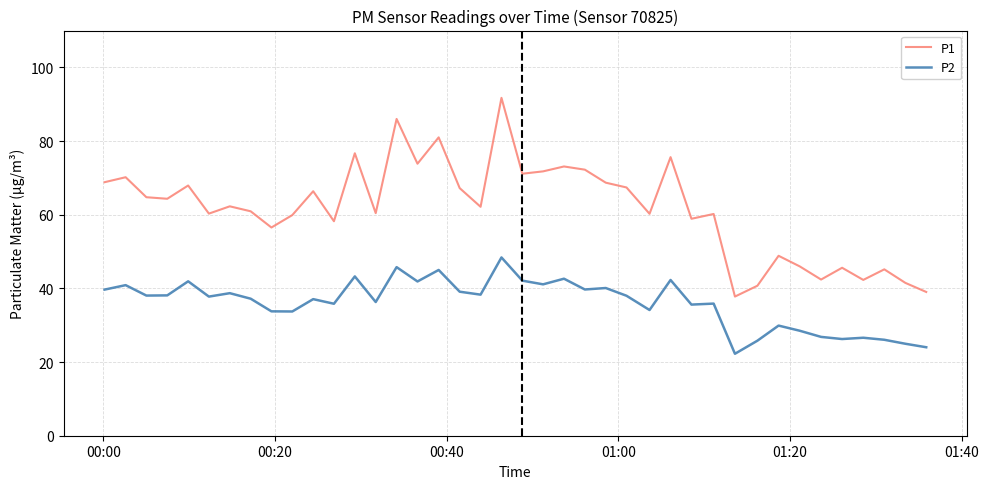

What is the maximum value for P2?

48.4